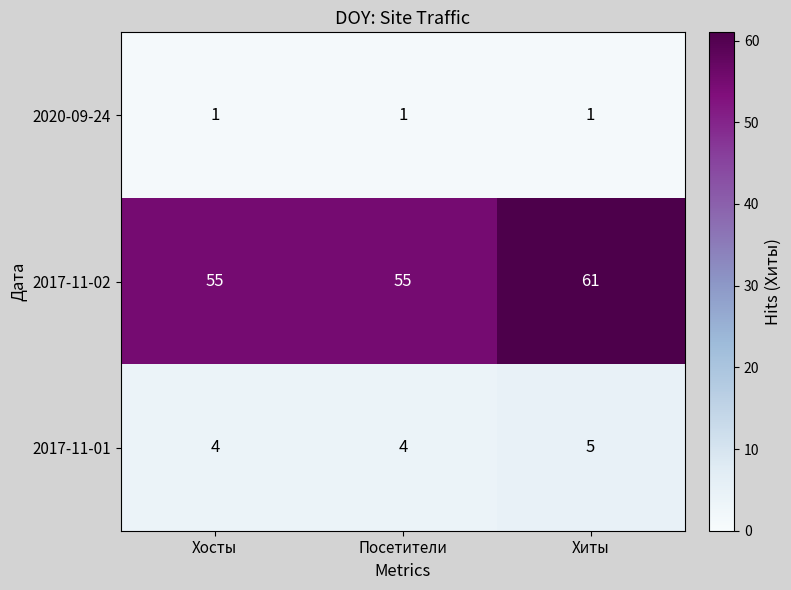

At Посетители, list the series in order from smallest to largest.

2020-09-24, 2017-11-01, 2017-11-02